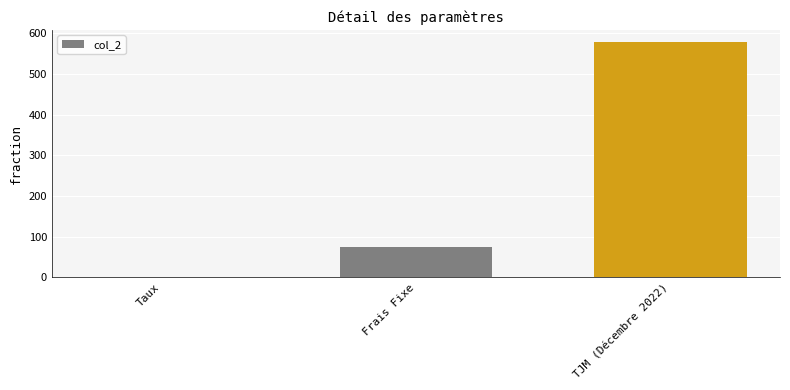

How many data points does each series have?

3